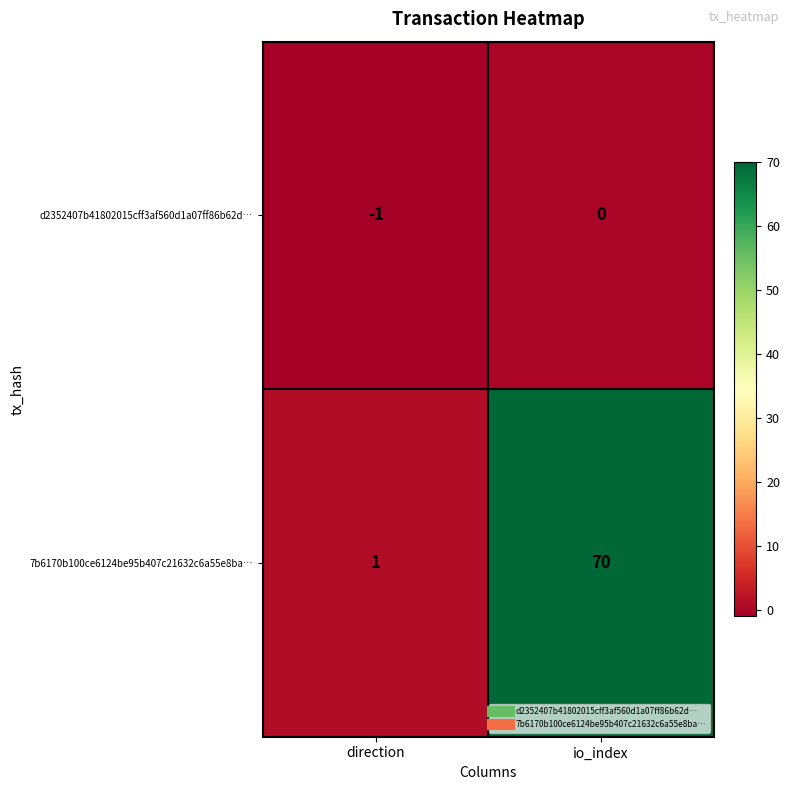

What is the average value of the 7b6170b100ce6124be95b407c21632c6a55e8ba… series?

36